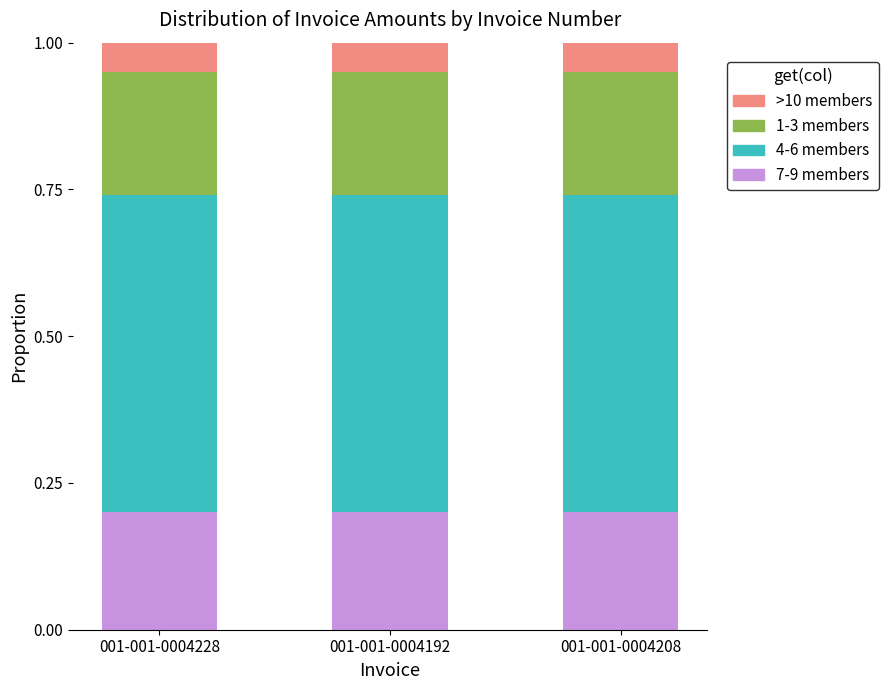

What is the sum of all 7-9 members values?

0.6